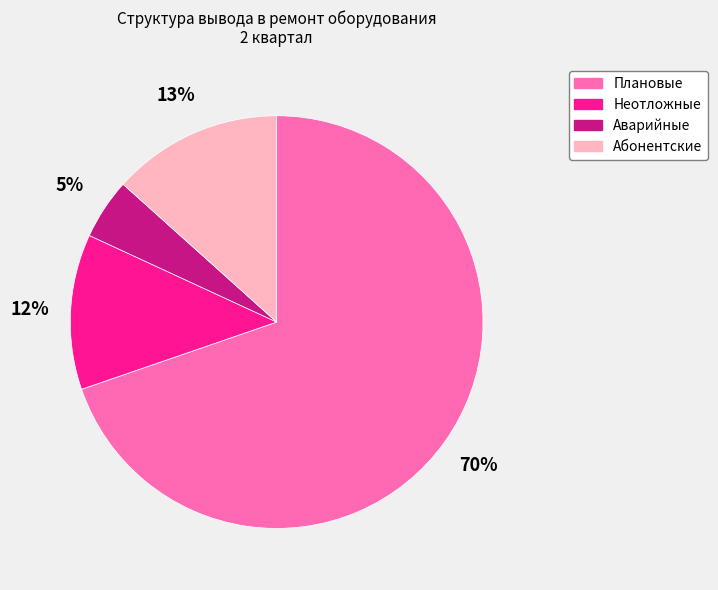

Is there a majority slice in this chart?

Yes